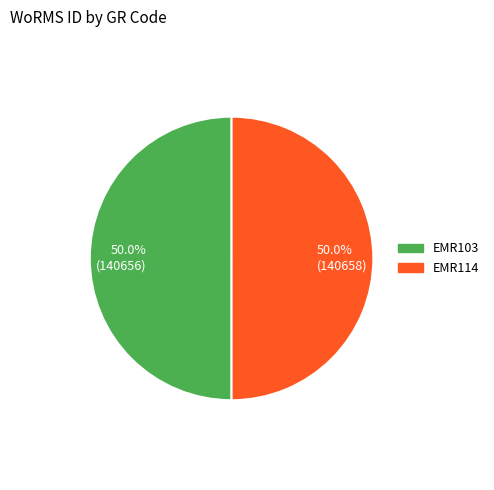

Combined, what portion of the pie is 50.0% (140656) and 50.0% (140658)?

100.0%